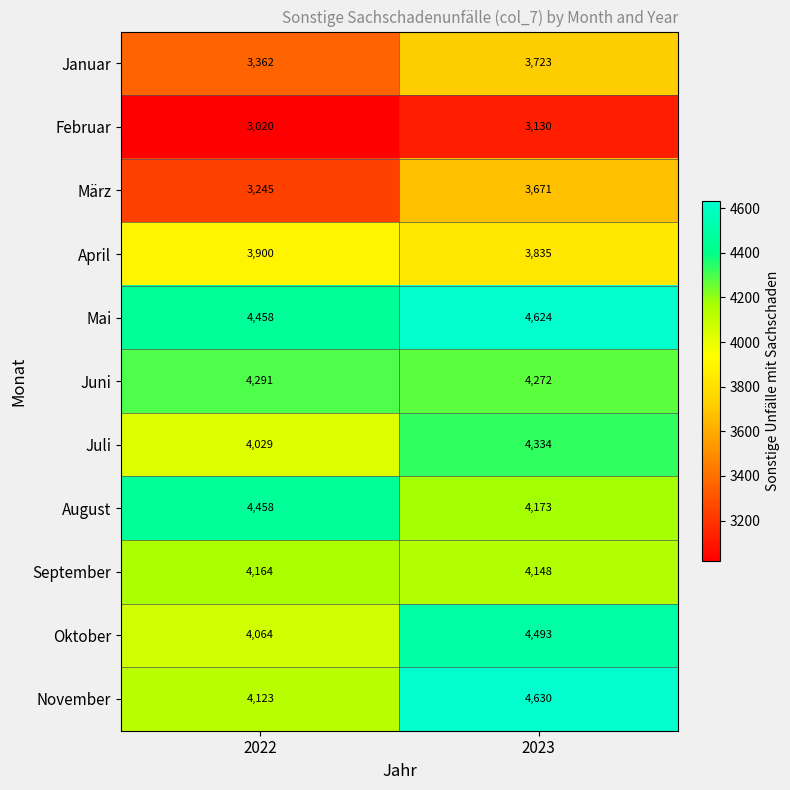

Reading left to right, extract all data points from this chart.

Januar: 3362	3723
Februar: 3020	3130
März: 3245	3671
April: 3900	3835
Mai: 4458	4624
Juni: 4291	4272
Juli: 4029	4334
August: 4458	4173
September: 4164	4148
Oktober: 4064	4493
November: 4123	4630